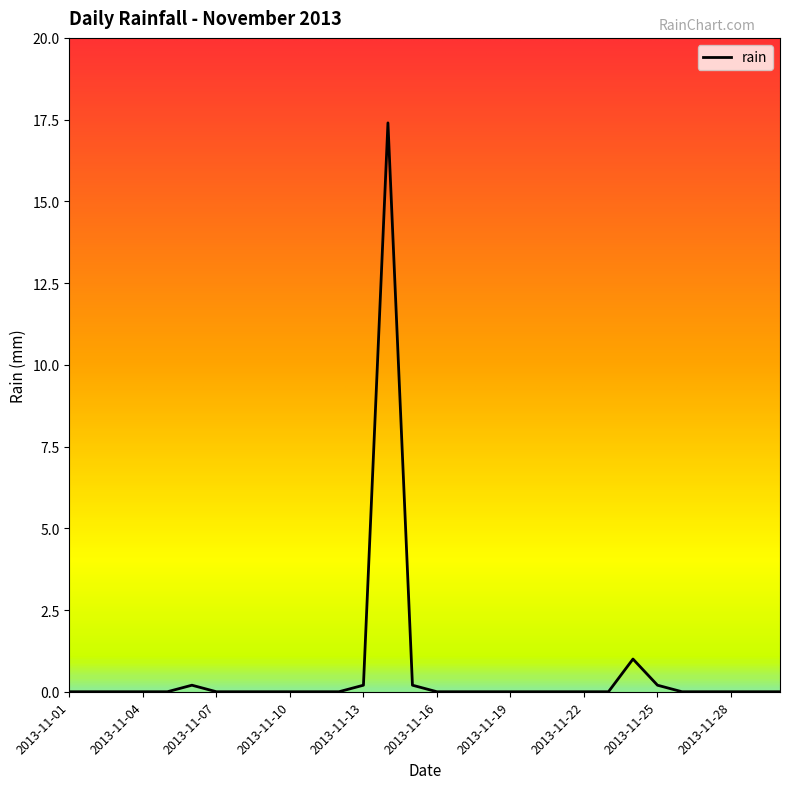

What is the difference between the maximum and minimum values?

17.4